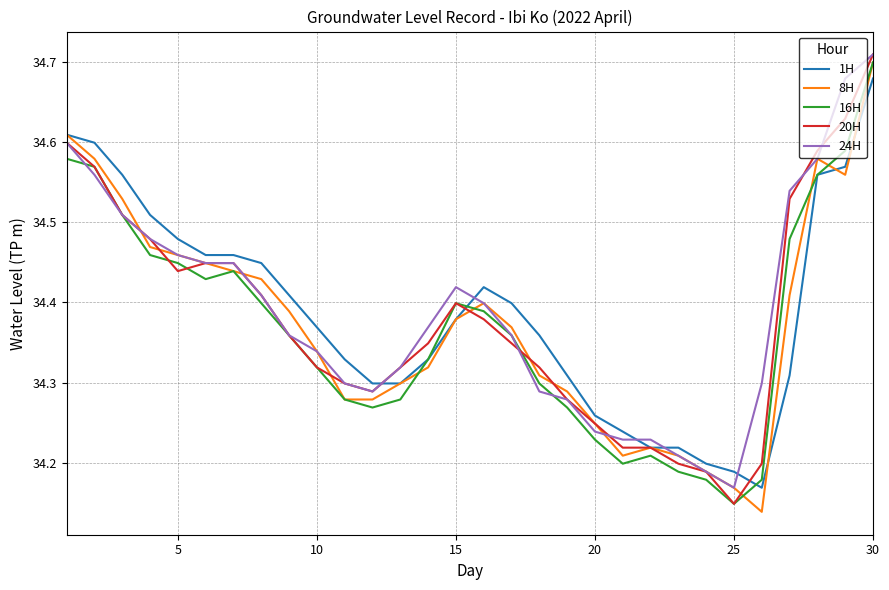

What is the difference between the second highest and minimum values in the 1H series?

0.4